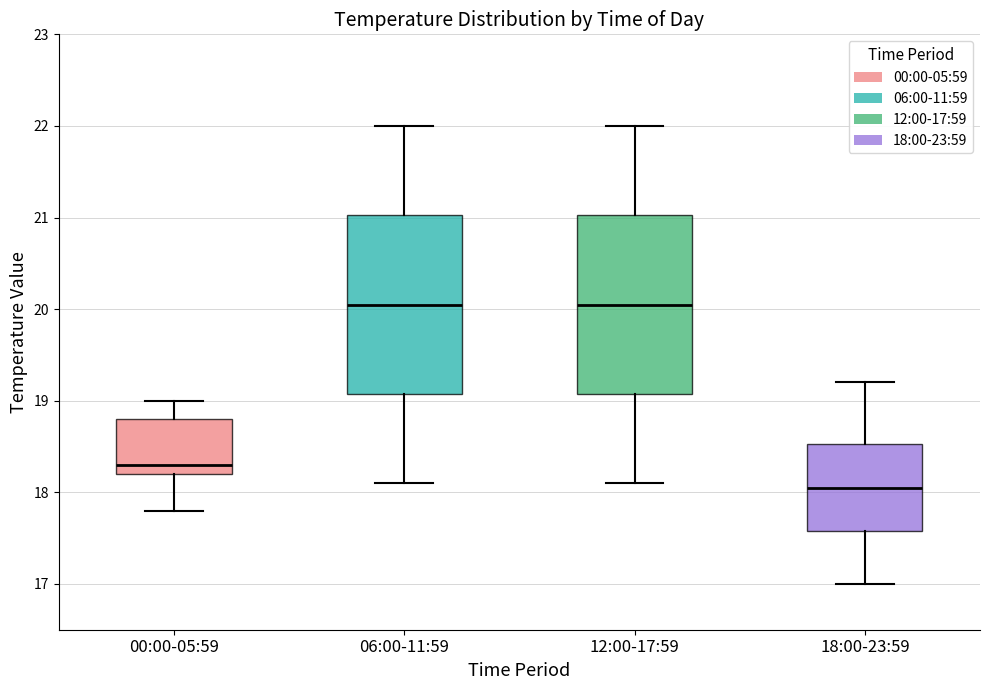

Reading left to right, read every box against the y-axis: the position of its median line, the range the box covers, and the ends of its whiskers. The values are not printed on the chart, so give them approximately, as read against the axis.

00:00-05:59: median 18.3, box 18.2 to 18.8, whiskers 17.8 to 19.0
06:00-11:59: median 20.1, box 19.1 to 21.0, whiskers 18.1 to 22.0
12:00-17:59: median 20.1, box 19.1 to 21.0, whiskers 18.1 to 22.0
18:00-23:59: median 18.1, box 17.6 to 18.5, whiskers 17.0 to 19.2